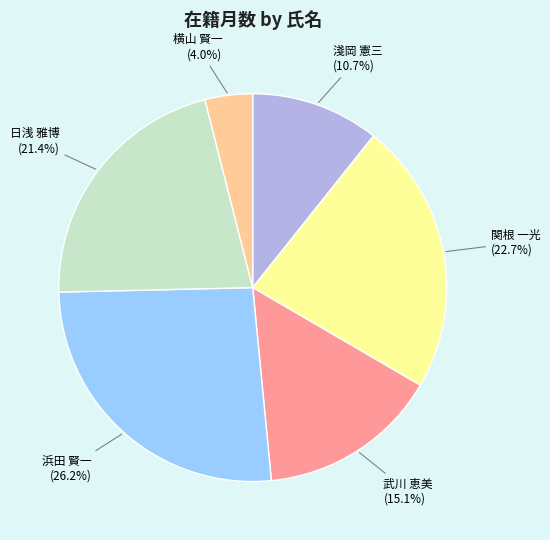

Count the number of slices in the pie.

6